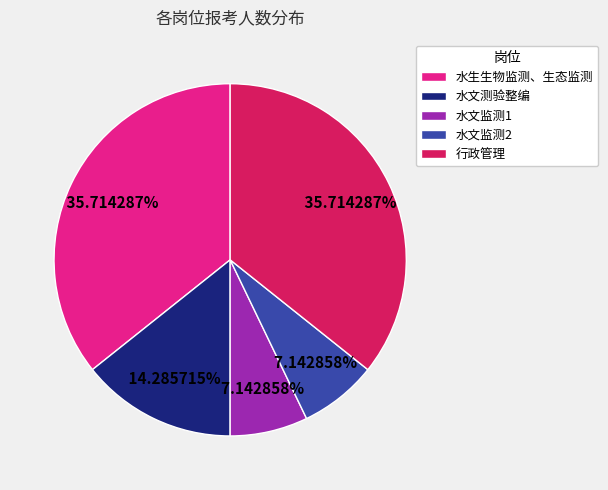

Is 水文测验整编 the majority of the pie?

No